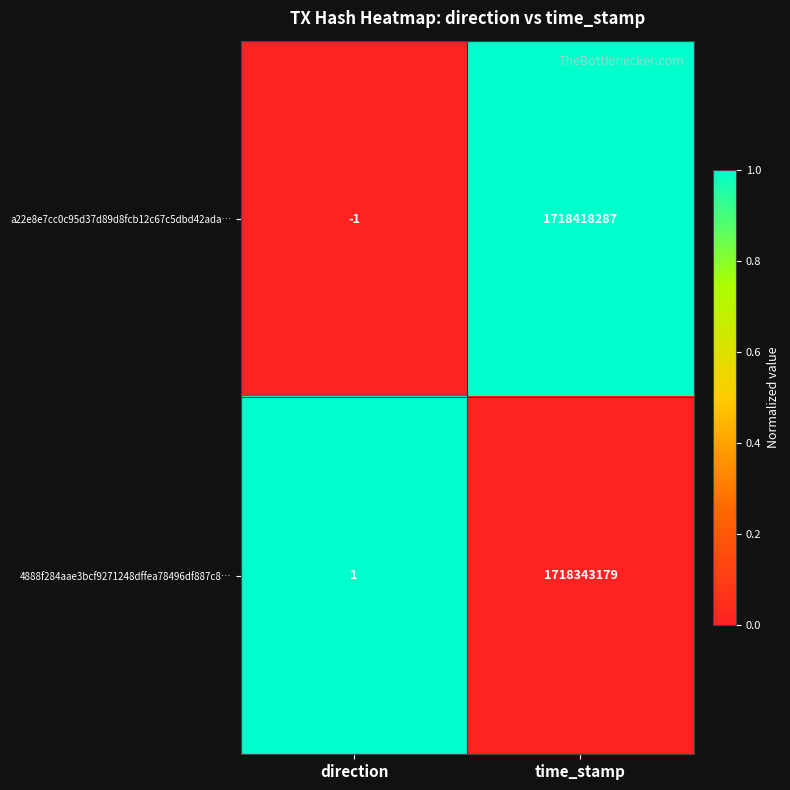

How many series are shown in this chart?

2